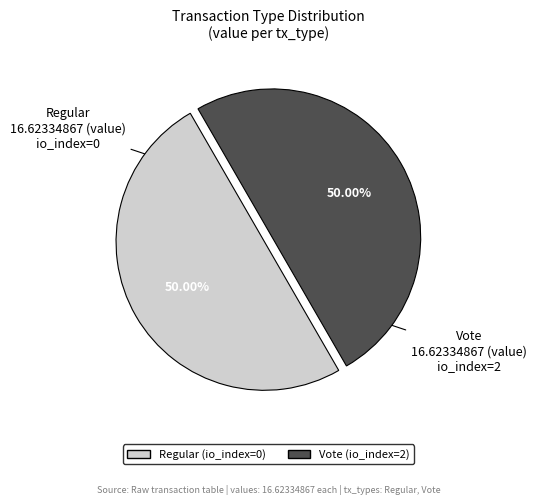

What is the total percentage of Regular (io_index=0) and Vote (io_index=2)?

100.0%